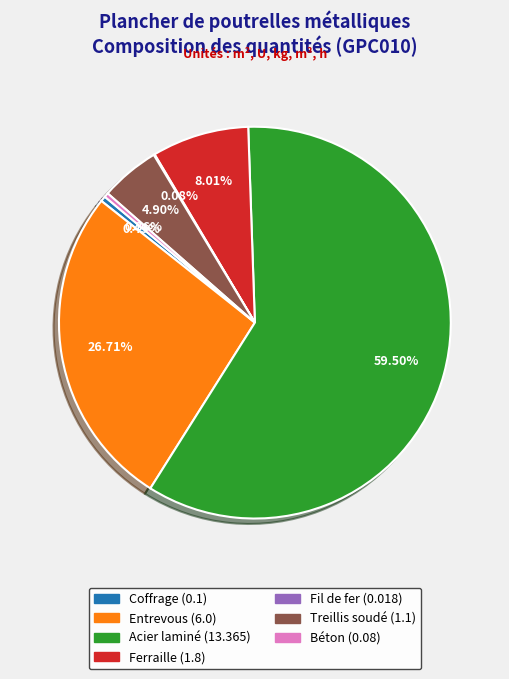

Which category has the biggest portion of the pie?

Acier laminé